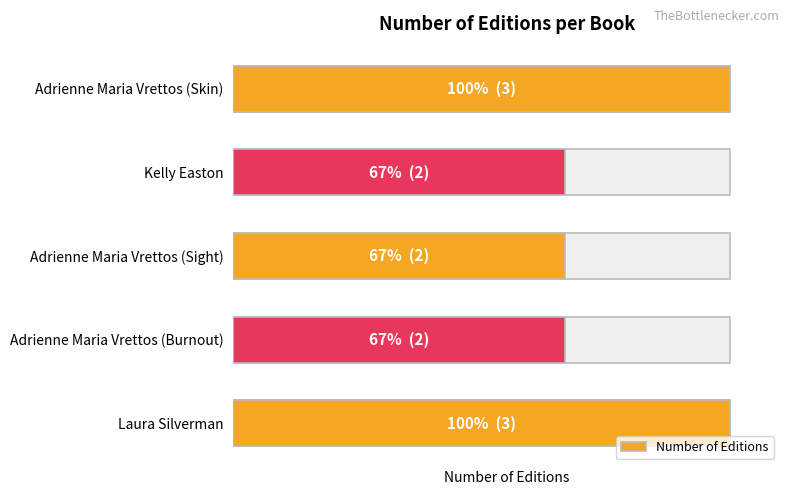

Count the values in the range 2 to 3.

5